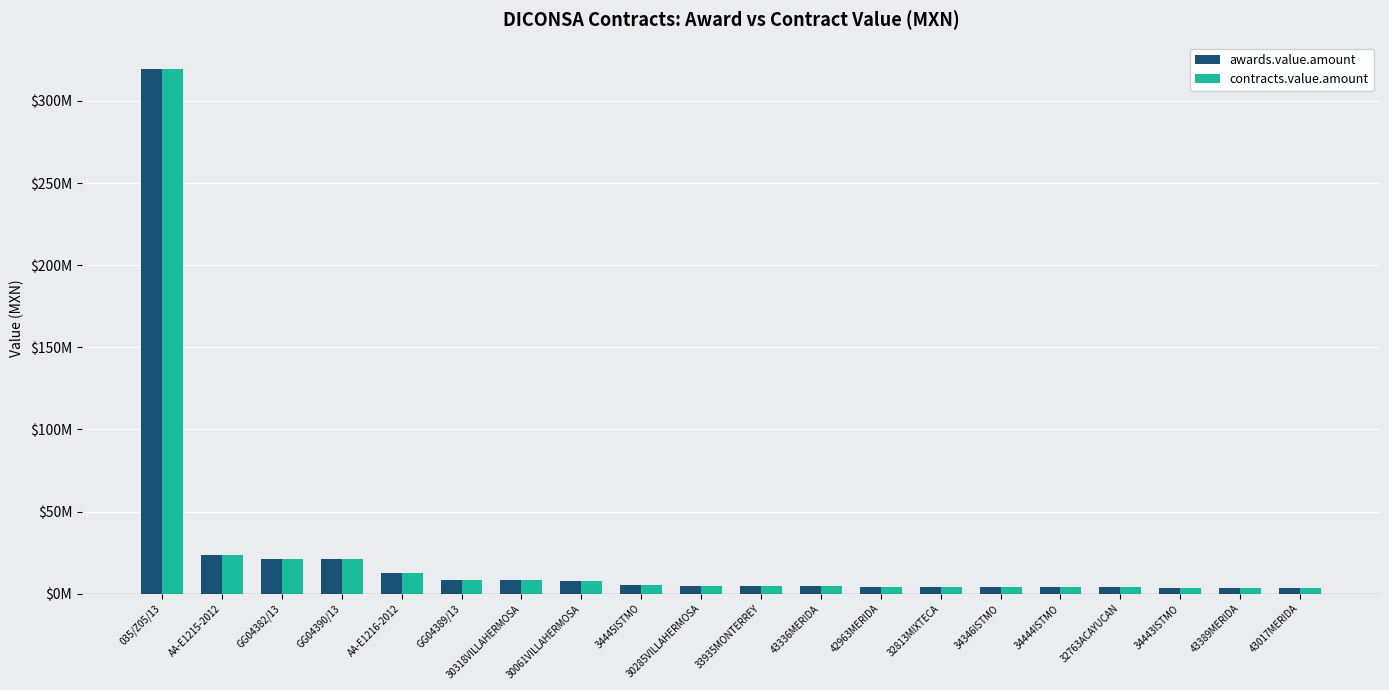

List the series in order of their peak value, highest first.

awards.value.amount, contracts.value.amount